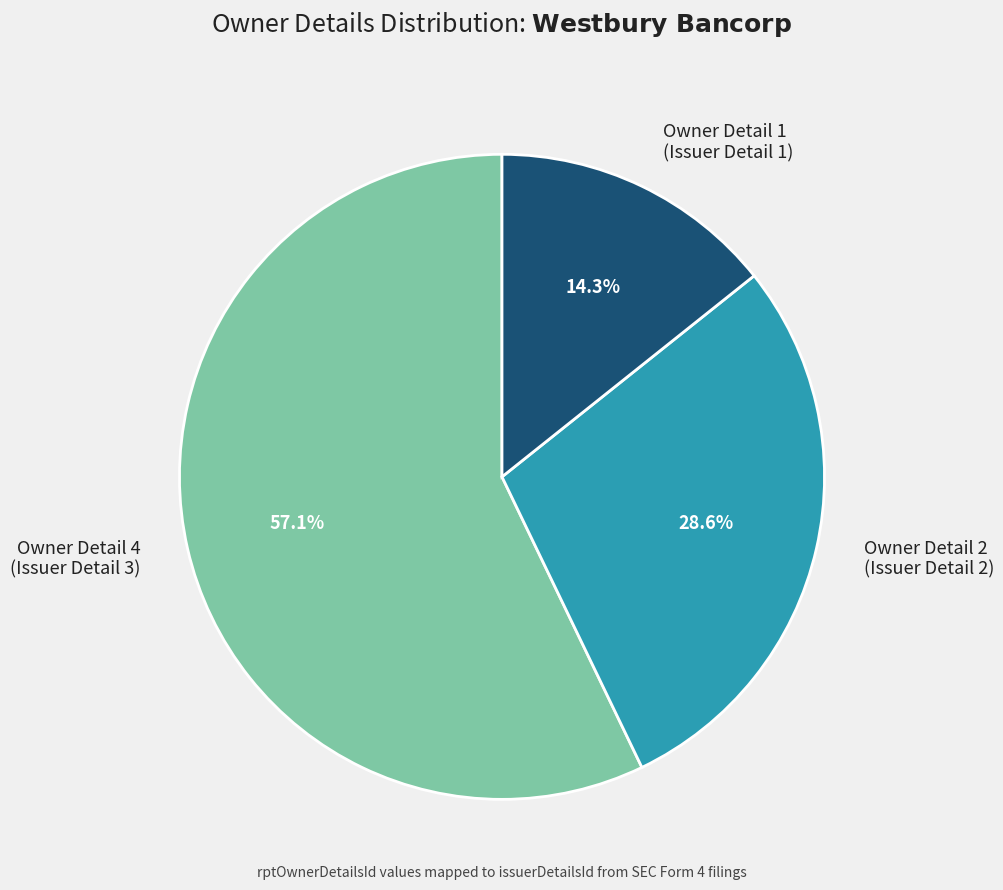

Which slice represents more than half of the pie?

Owner Detail 4 (Issuer Detail 3)